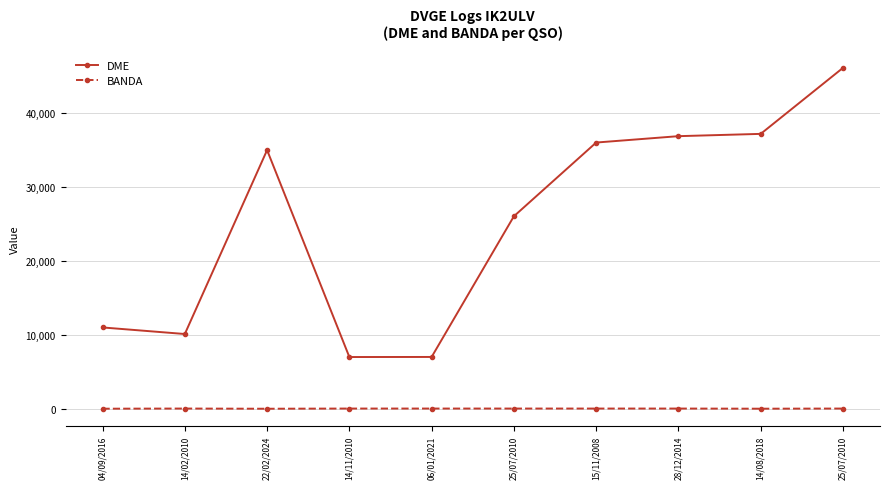

What is the approximate value of BANDA at 14/02/2010, to the nearest 10?

40